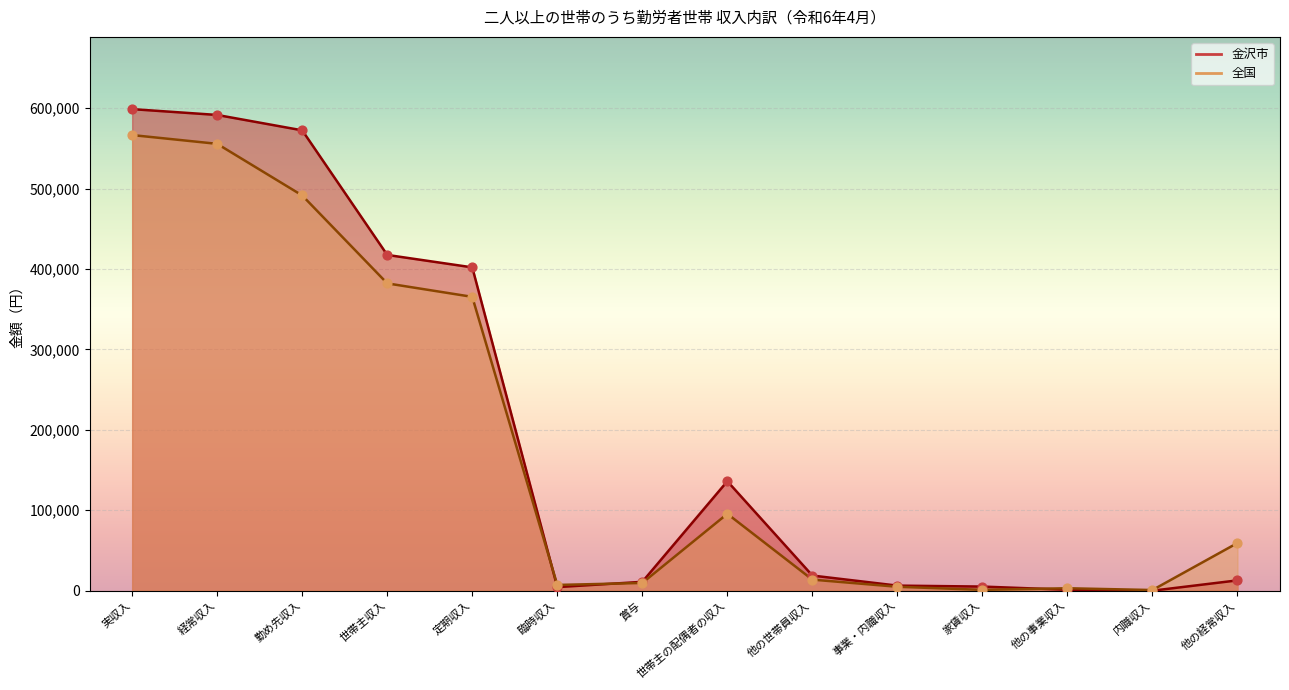

Which series has the widest spread of Y values?

金沢市